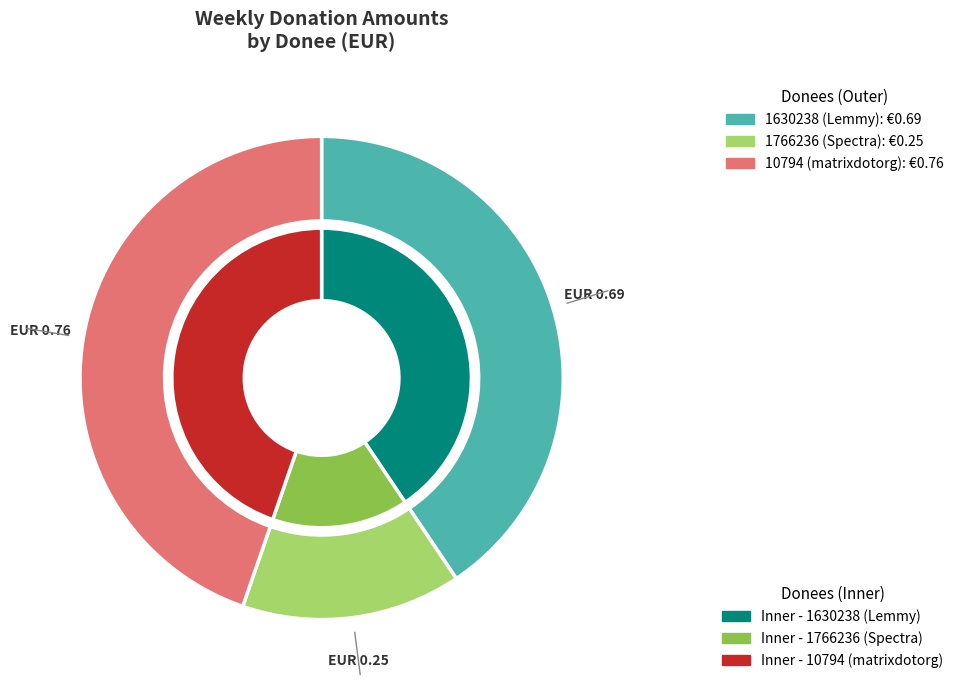

What is the smallest slice in the pie chart?

1766236 (Spectra)